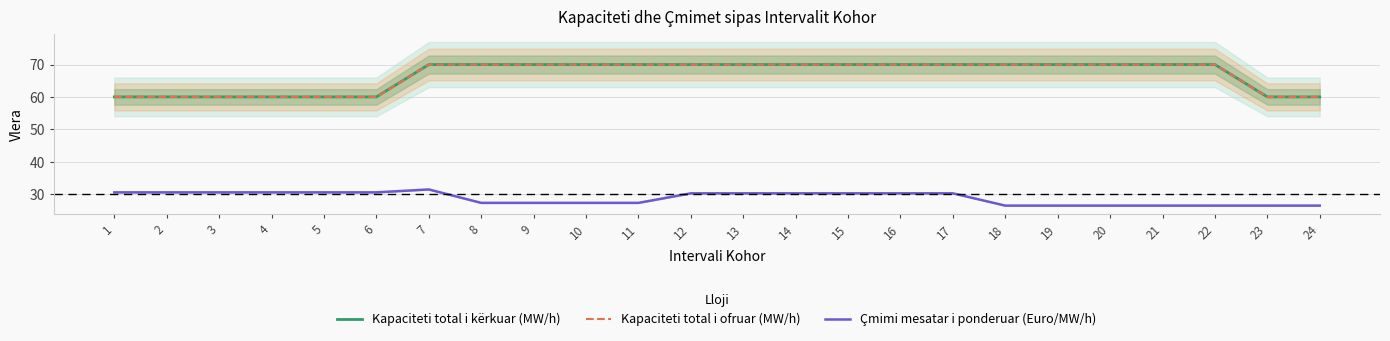

What is the difference between the maximum and second lowest values in the Kapaciteti total i kërkuar (MW/h) series?

10.0